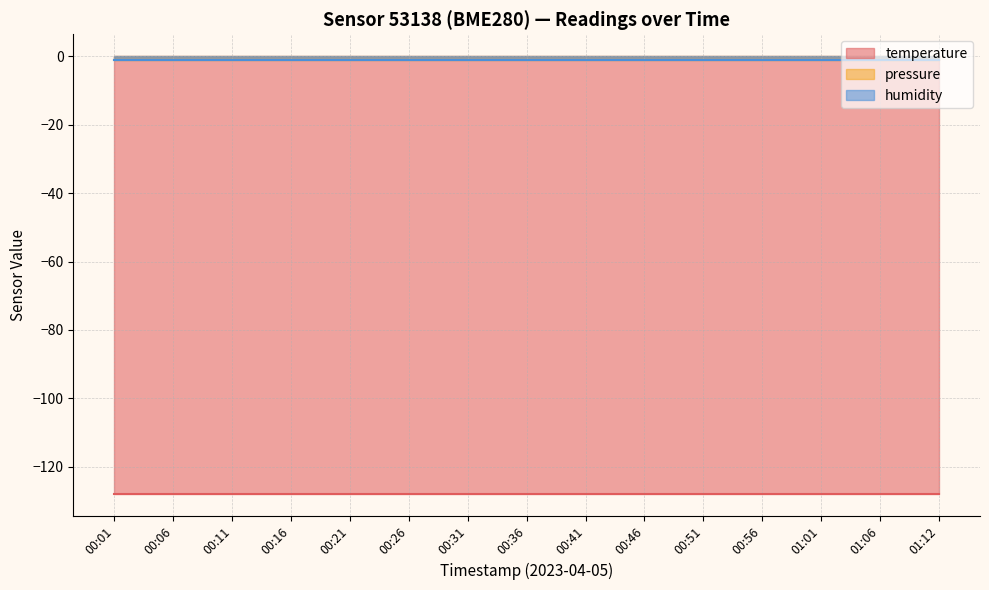

What is the value of the temperature point at the 12th from the left?

-128